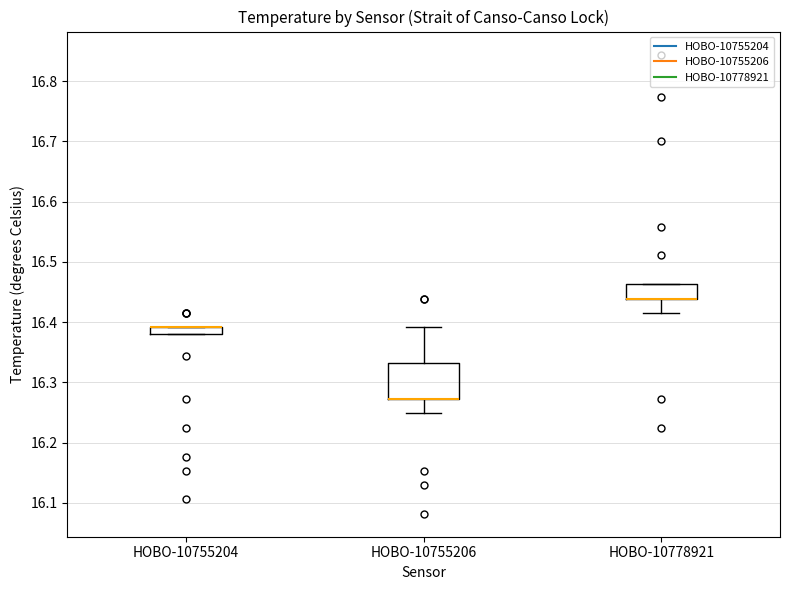

Which box is the tallest, from its lower edge to its upper edge?

HOBO-10755206